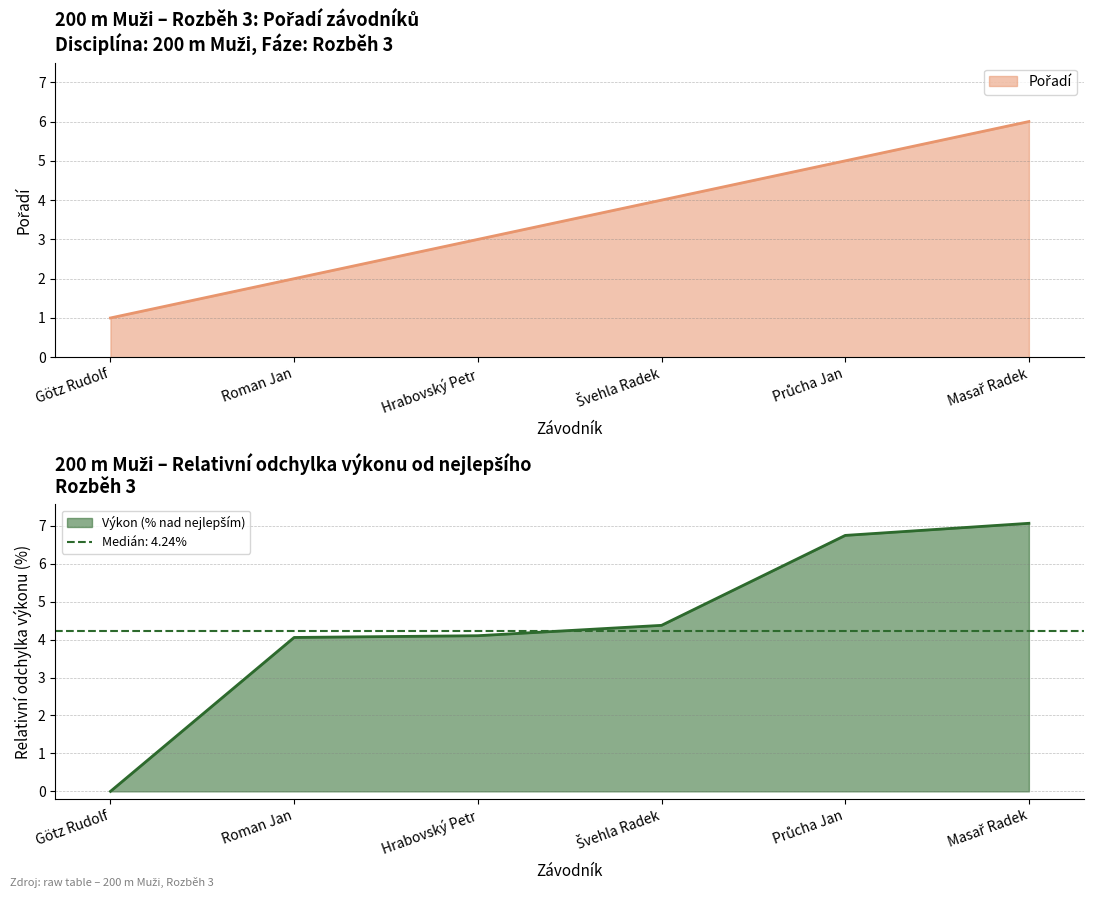

Reading right to left, list all the values displayed in this chart.

Pořadí: 6.0	5.0	4.0	3.0	2.0	1.0
Výkon: 7.1	6.7	4.4	4.1	4.1	0.0